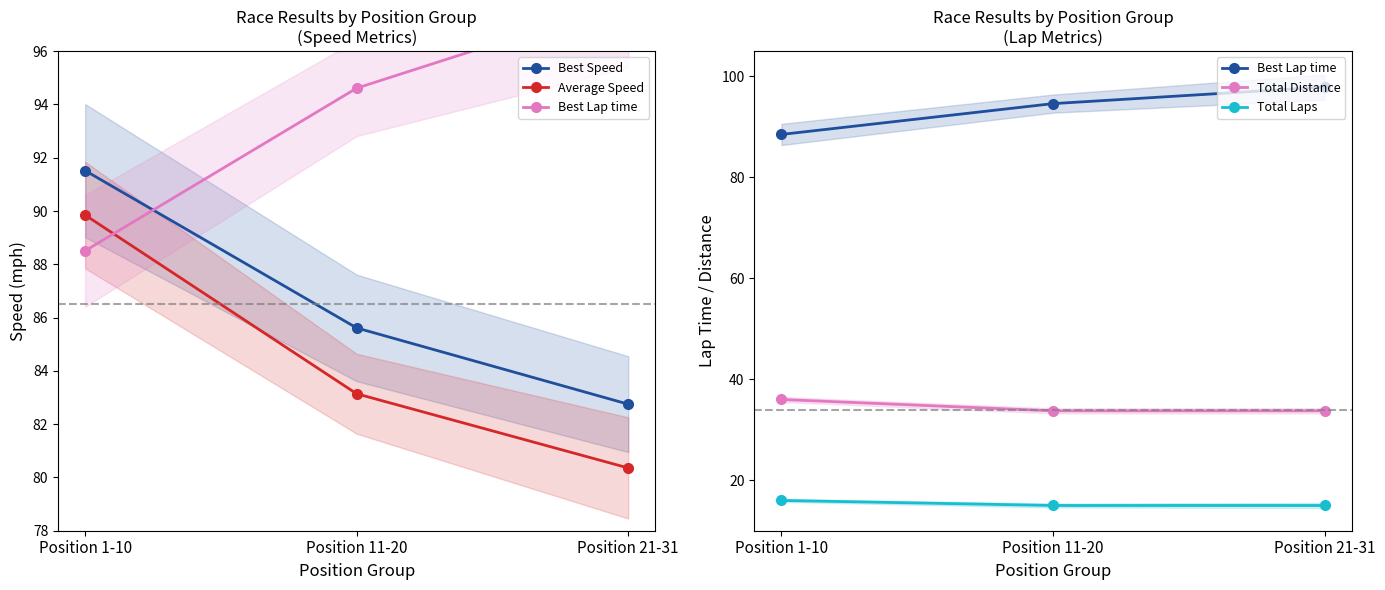

What is the label of the 3rd point from the right?

Position 1-10